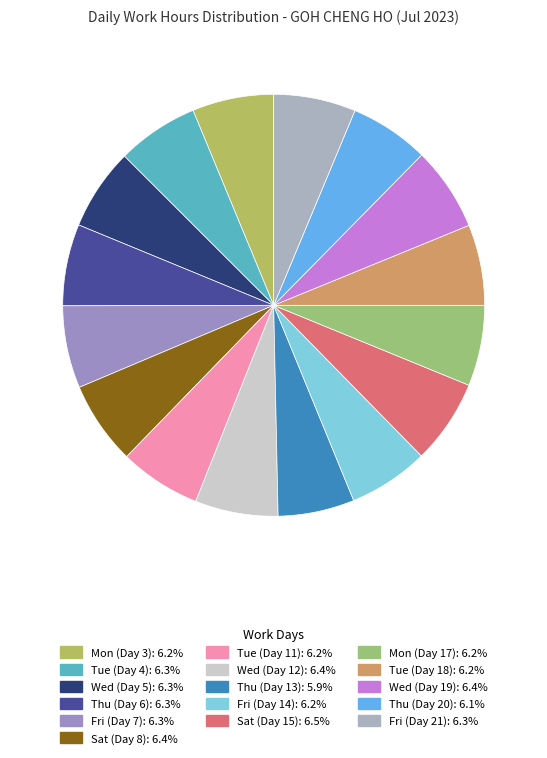

To the nearest percent, what is the average slice percentage?

6%